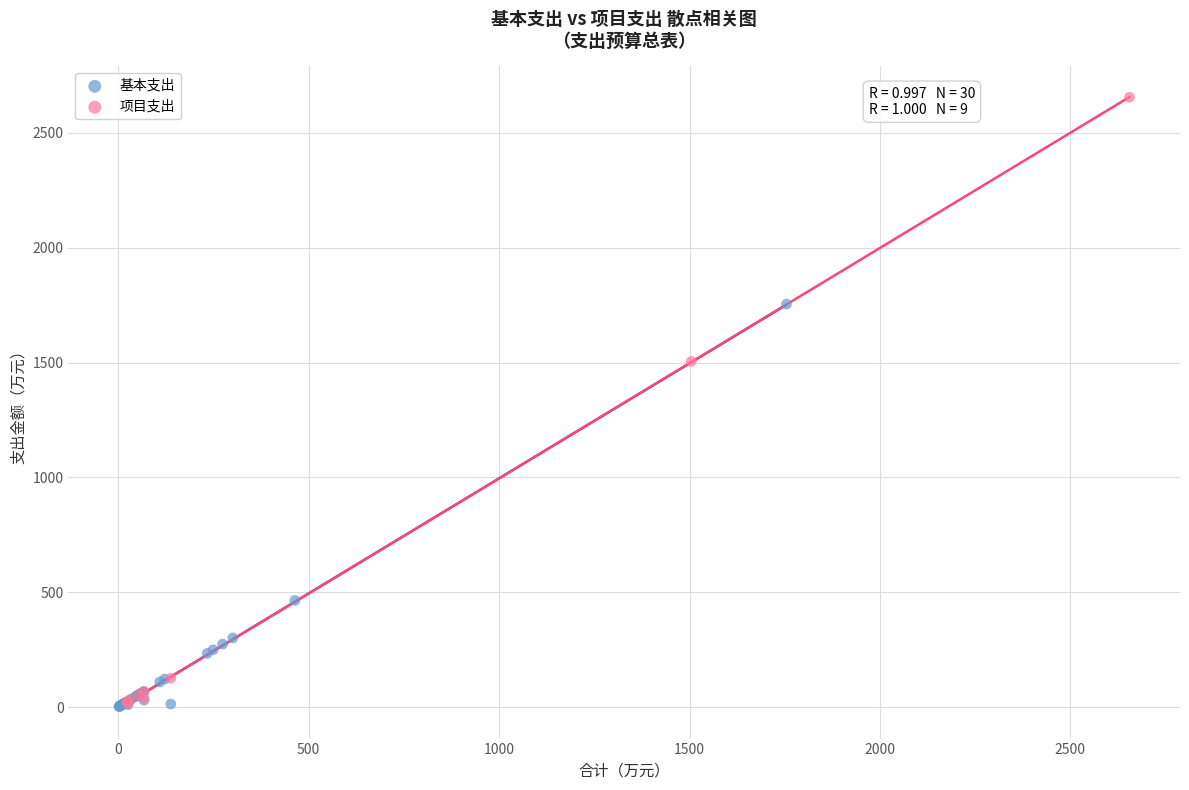

Which series has the largest Y range (max minus min)?

项目支出